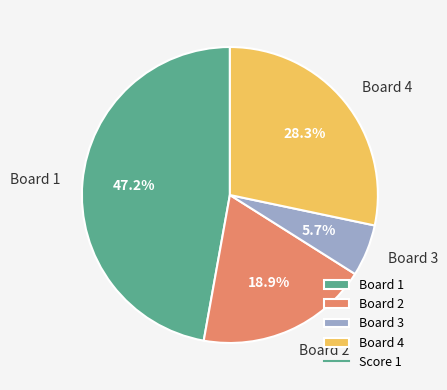

Rank the categories by value from highest to lowest.

Board 1, Board 4, Board 2, Board 3